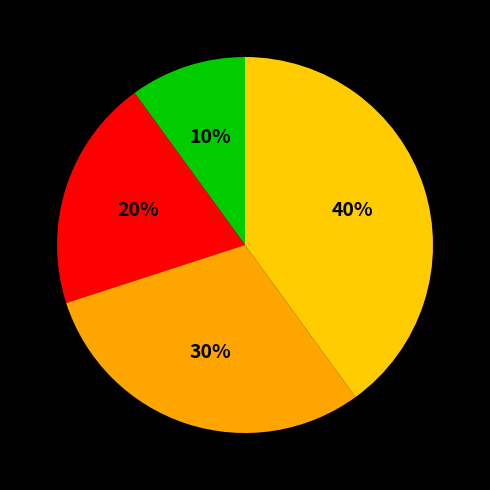

How many slices are in this pie chart?

4